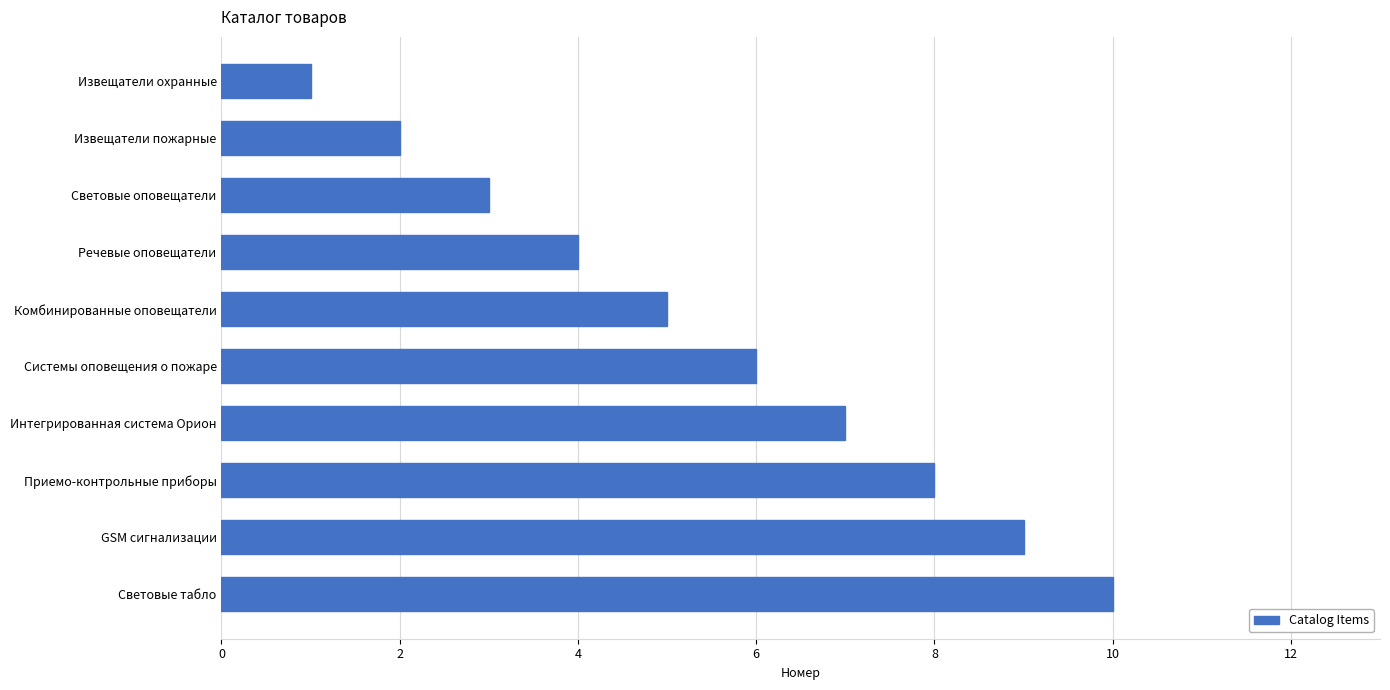

How many distinct data groups are displayed?

1